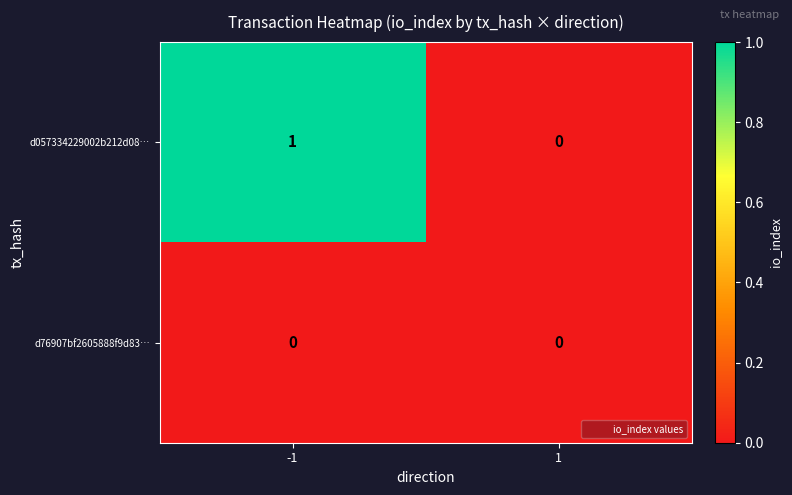

Reading left to right, what are all the values shown in this chart?

d057334229002b212d08…: 1	0
d76907bf2605888f9d83…: 0	0